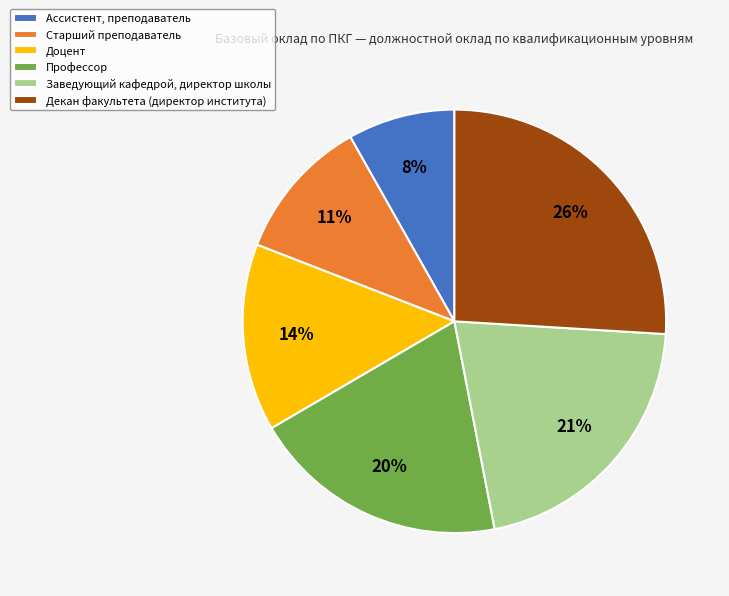

What is the ratio of the value at Профессор to the value at Декан факультета (директор института)?

0.8